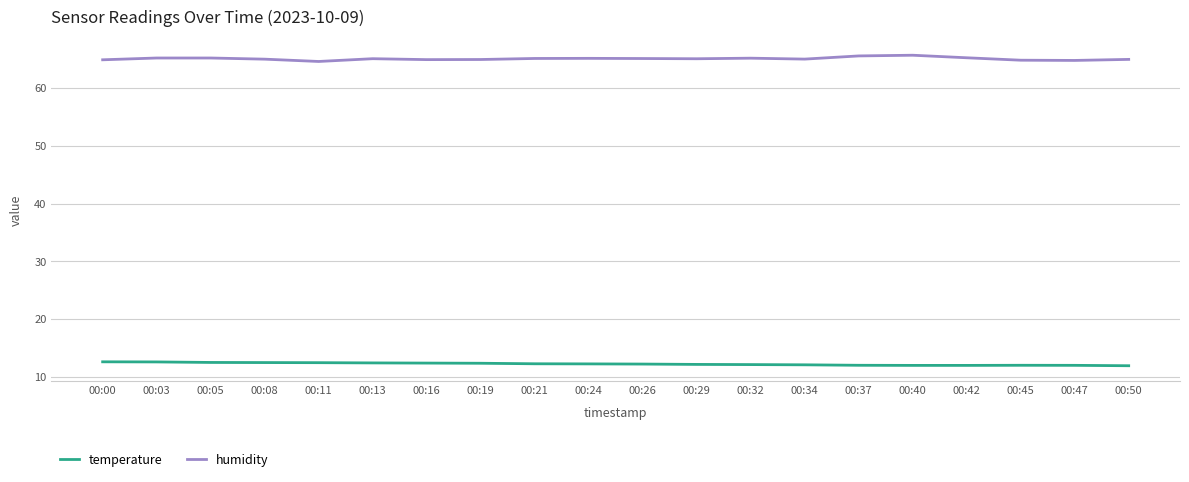

What is the difference between the maximum and minimum values in the temperature series?

0.7